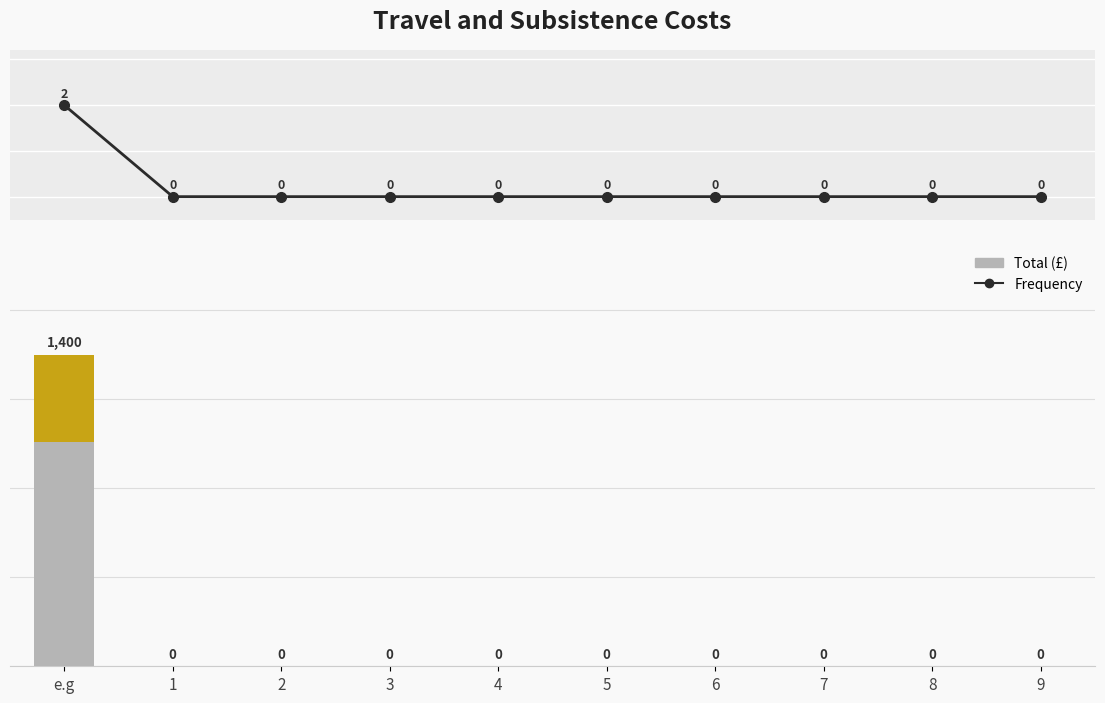

Reading left to right, what are all the values shown in this chart?

Frequency: 2	0	0	0	0	0	0	0	0	0
Total (£): 1400	0	0	0	0	0	0	0	0	0